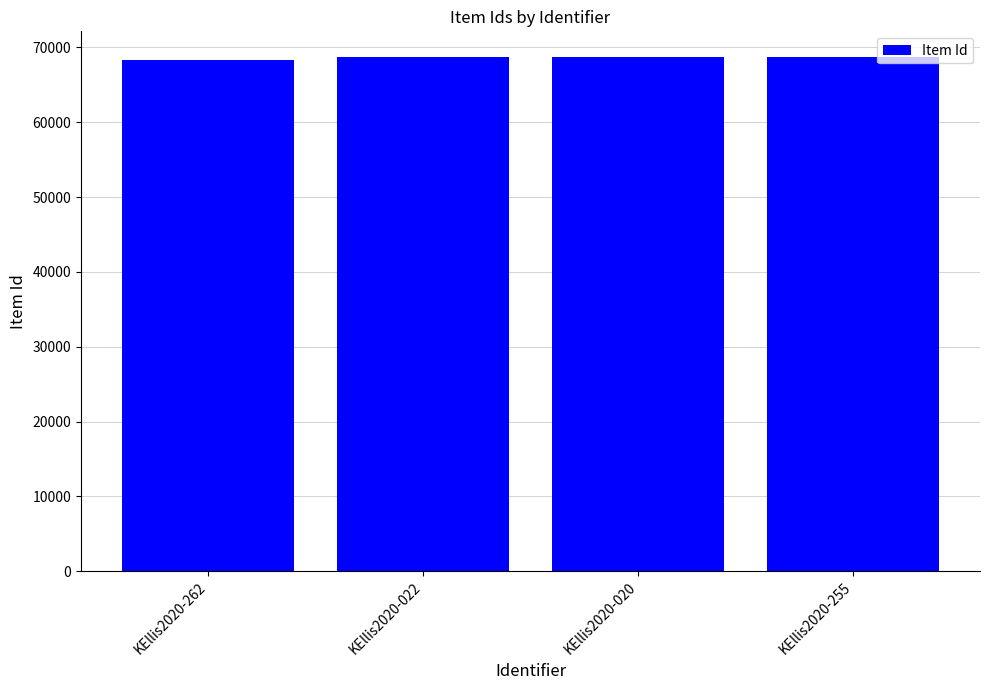

What is the average value?

68612